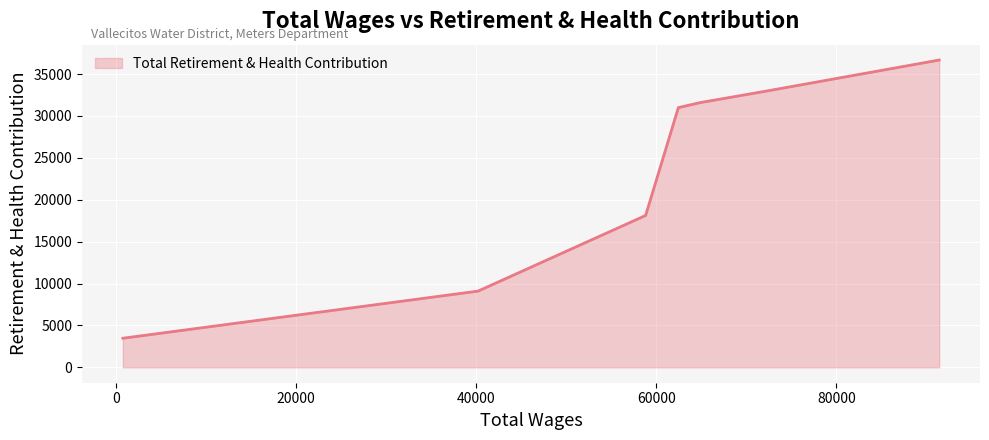

True or false: there are more than 1 points higher than both neighbors.

False